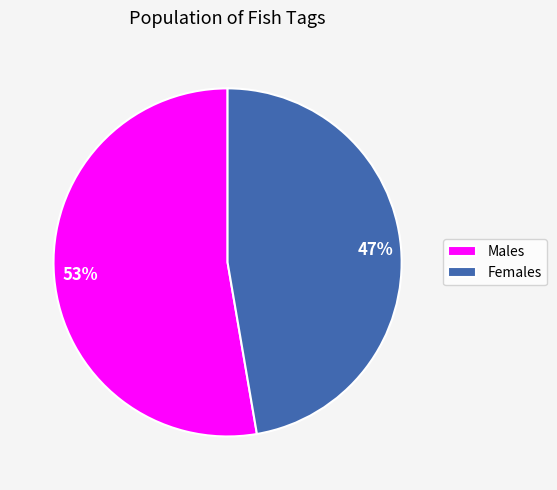

Which category has the biggest portion of the pie?

Males